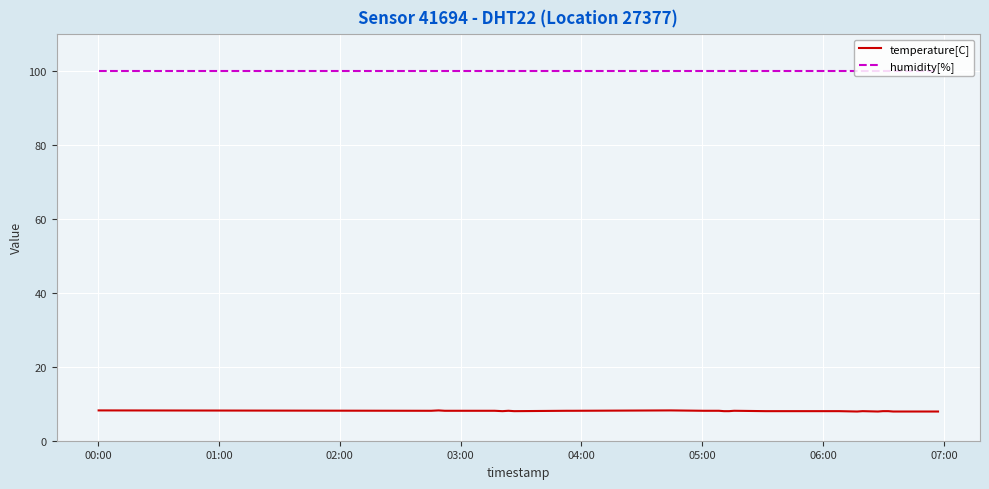

Rank the series by their average value, from lowest to highest.

temperature[C], humidity[%]